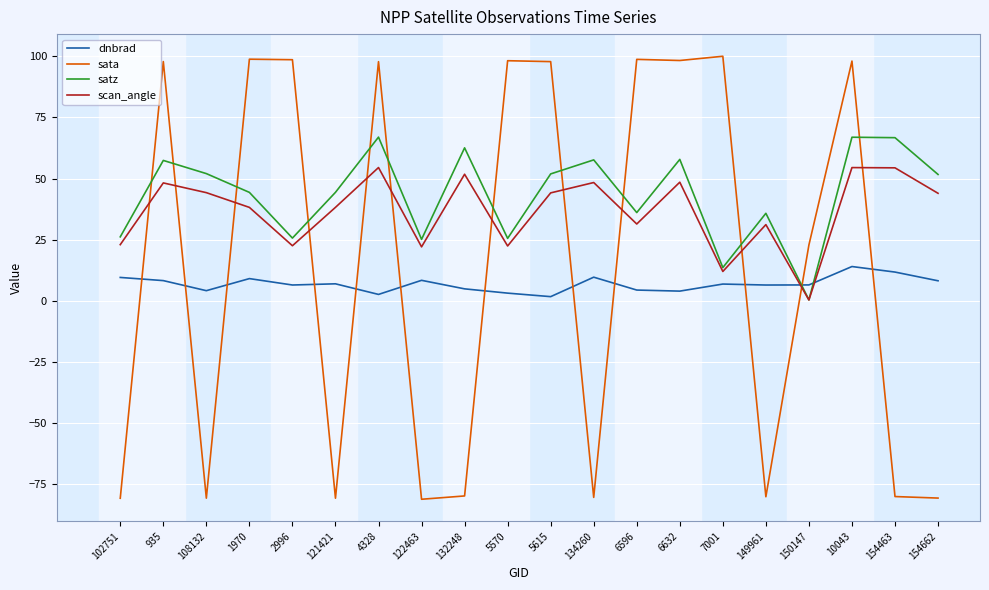

True or false: satz has a value of 28.5 at 132248.

False